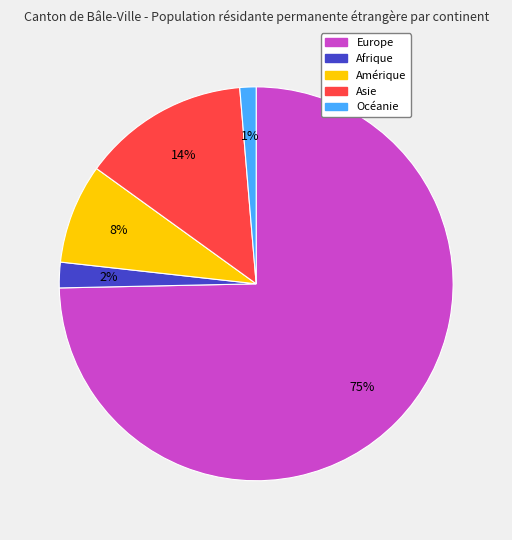

Rank the categories by value from lowest to highest.

Océanie, Afrique, Amérique, Asie, Europe